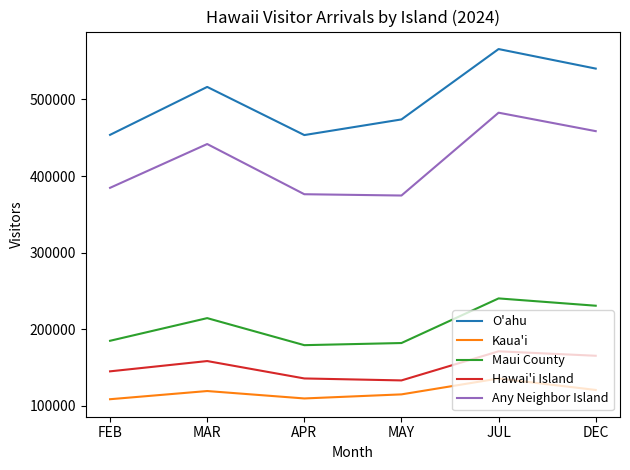

Is this an area chart (filled region under the line)?

No